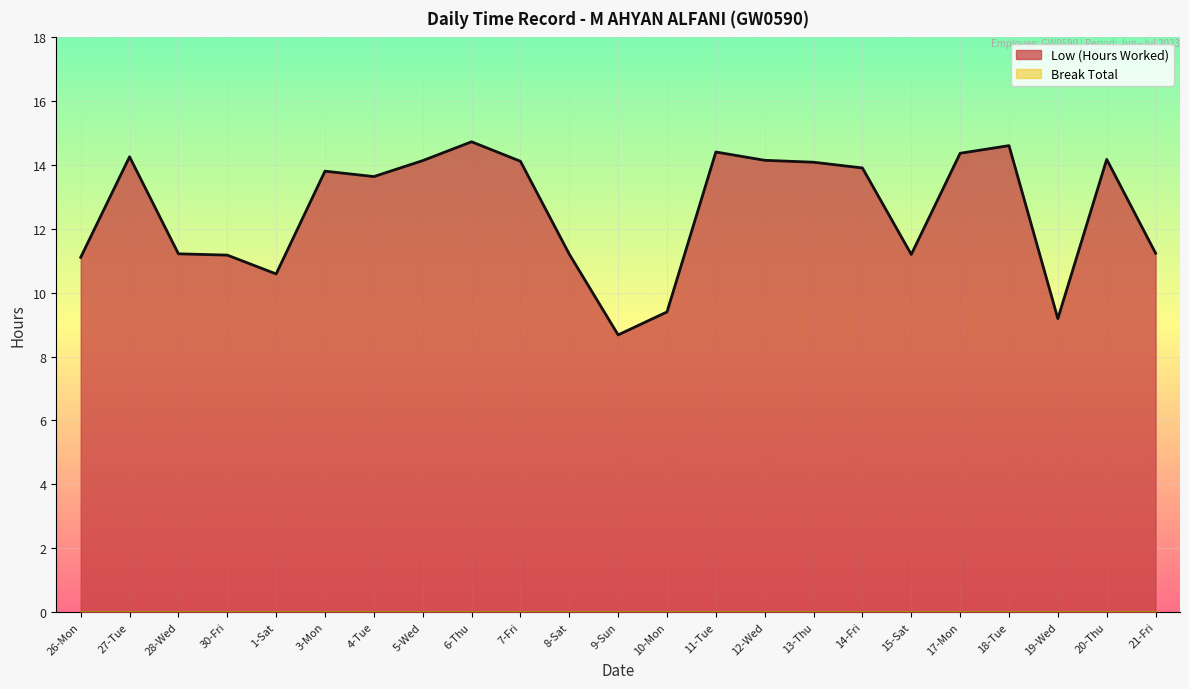

Where does the data first go above 13?

27-Tue